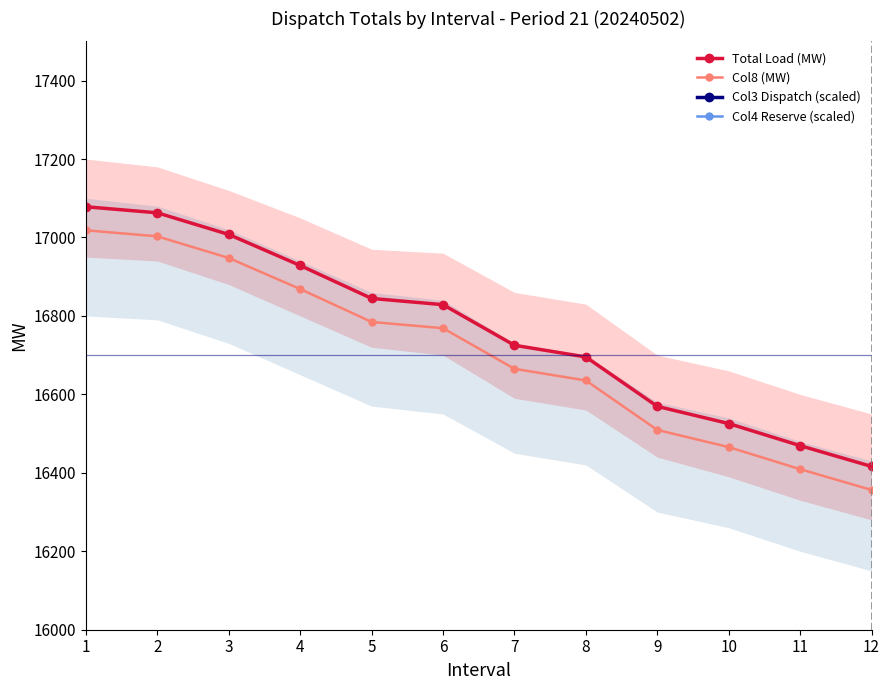

Reading left to right, transcribe all the data shown in this chart.

Total Load (MW): 17078.3	17062.9	17007.7	16928.6	16844.6	16828.7	16725.2	16695.4	16569.4	16525.6	16469.3	16416.3
Col8 (MW): 17018.3	17002.9	16947.7	16868.6	16784.6	16768.7	16665.2	16635.4	16509.4	16465.6	16409.3	16356.3
Col3 Dispatch (scaled): 30330.7	33182.5	33182.5	33182.5	33182.5	33182.5	33182.5	33182.5	33182.5	33182.5	33182.5	33182.5
Col4 Reserve (scaled): 34138.9	32567.5	32567.5	32567.5	32567.5	32567.5	32567.5	32567.5	32567.5	32567.5	32567.5	32567.5